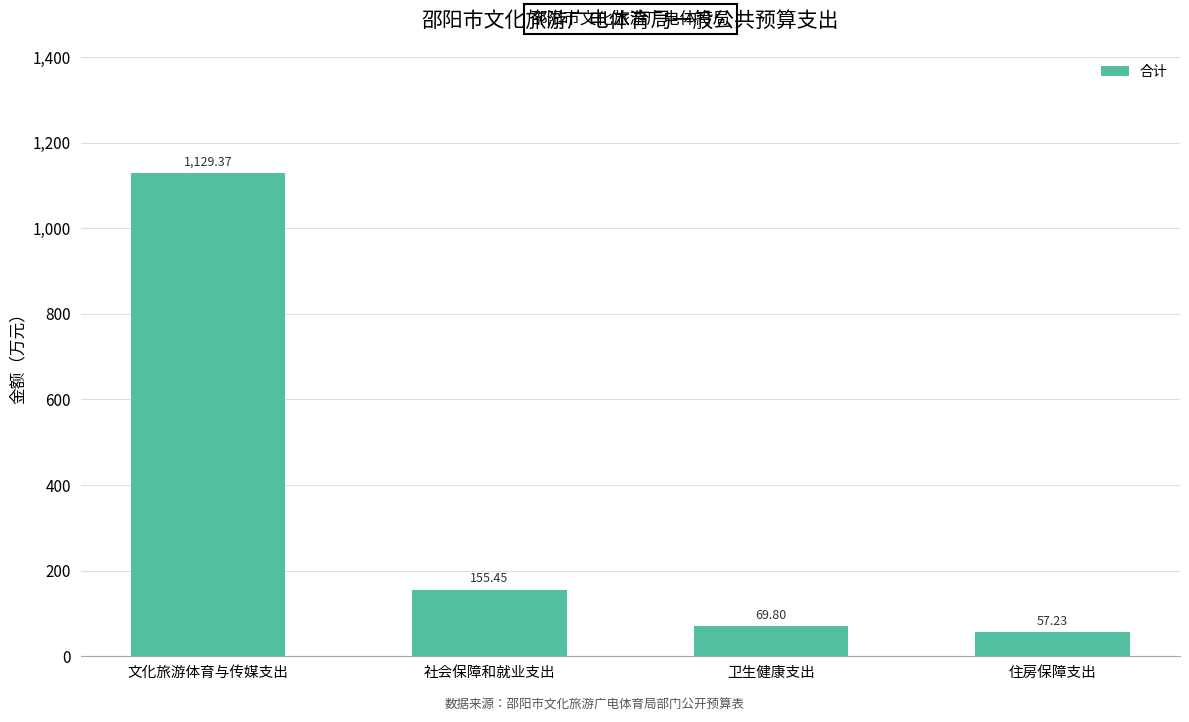

What is the value of the 3rd bar from the left?

69.8